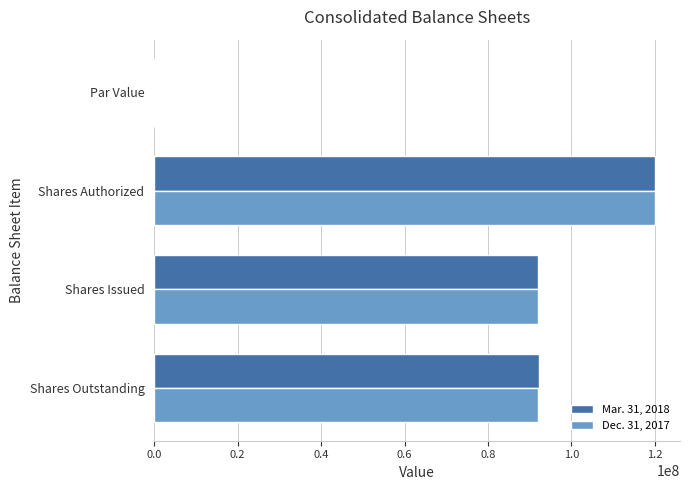

The value of Dec. 31, 2017 at Shares Authorized is 120000000.0. True or false?

True